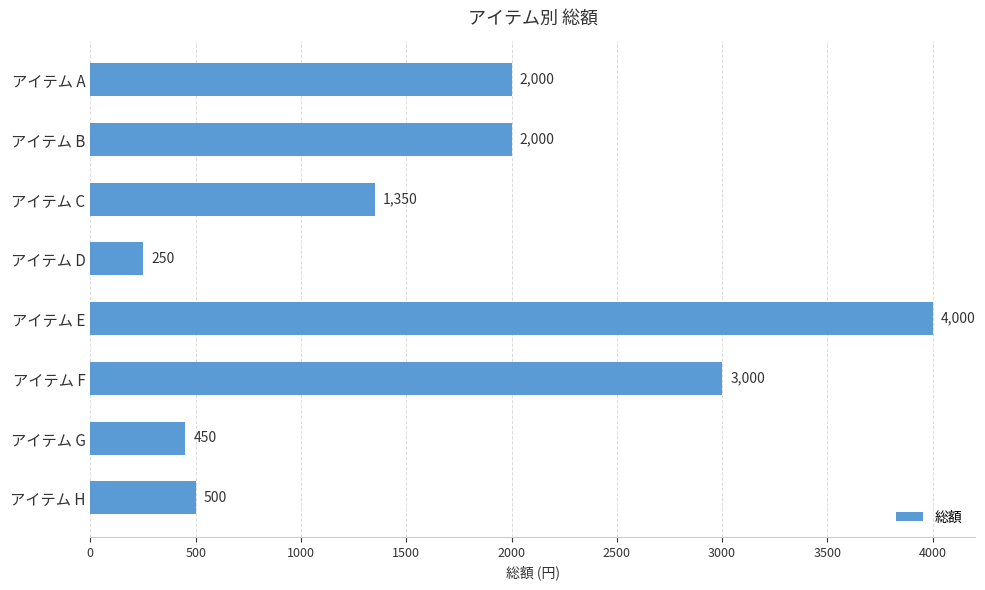

How many bars are there in total?

8